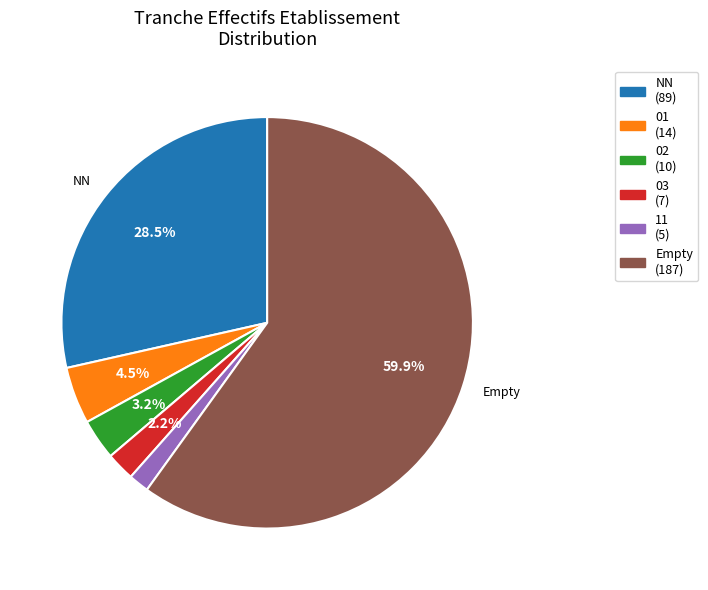

Is there any slice that represents more than half of the pie?

Yes